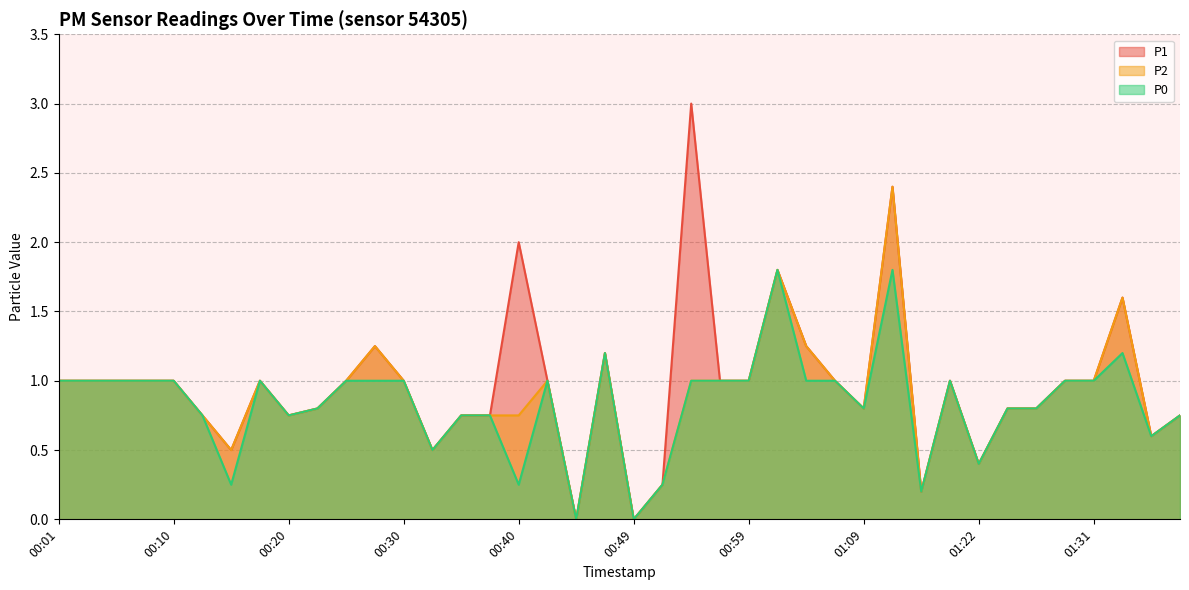

What is the label of the 24th point from the left?

00:57